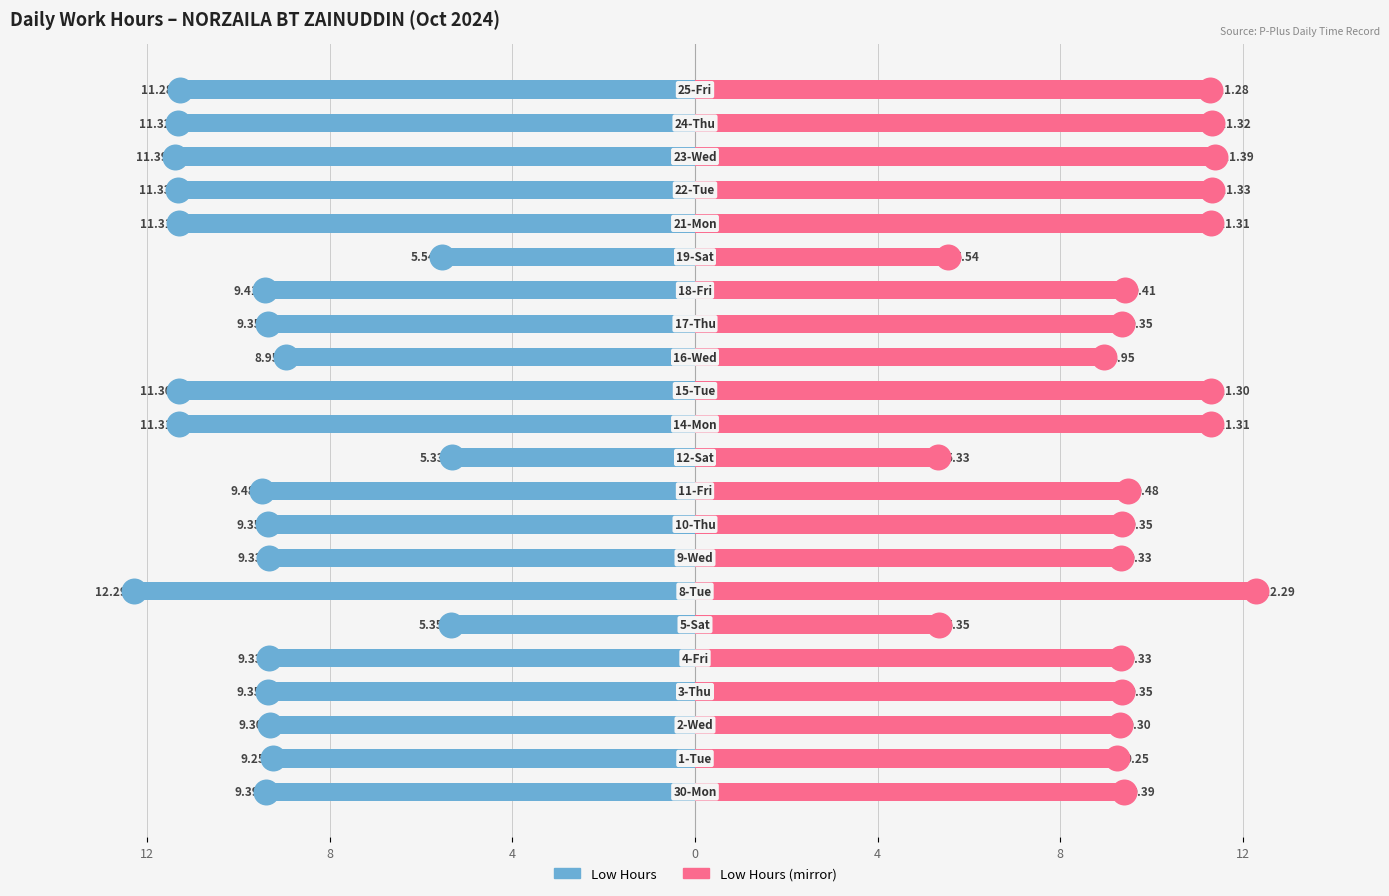

Which series contains the lowest Y value?

Low Hours (left)